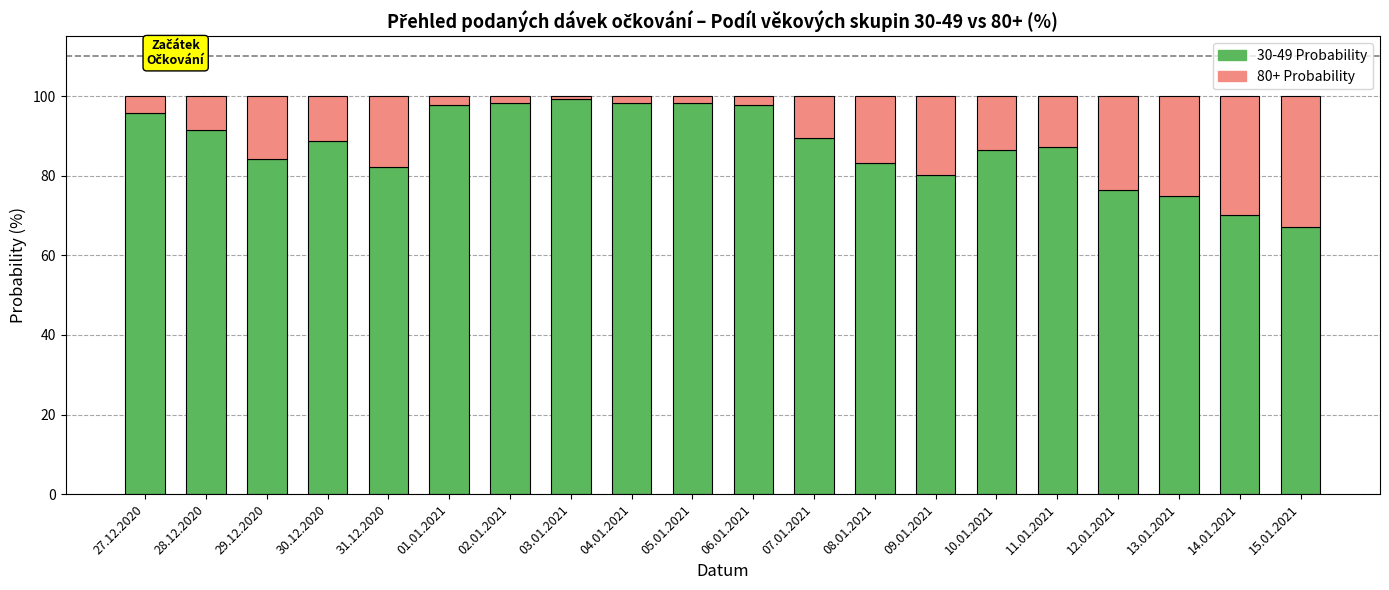

What is the total value across all series at 29.12.2020?

100.0